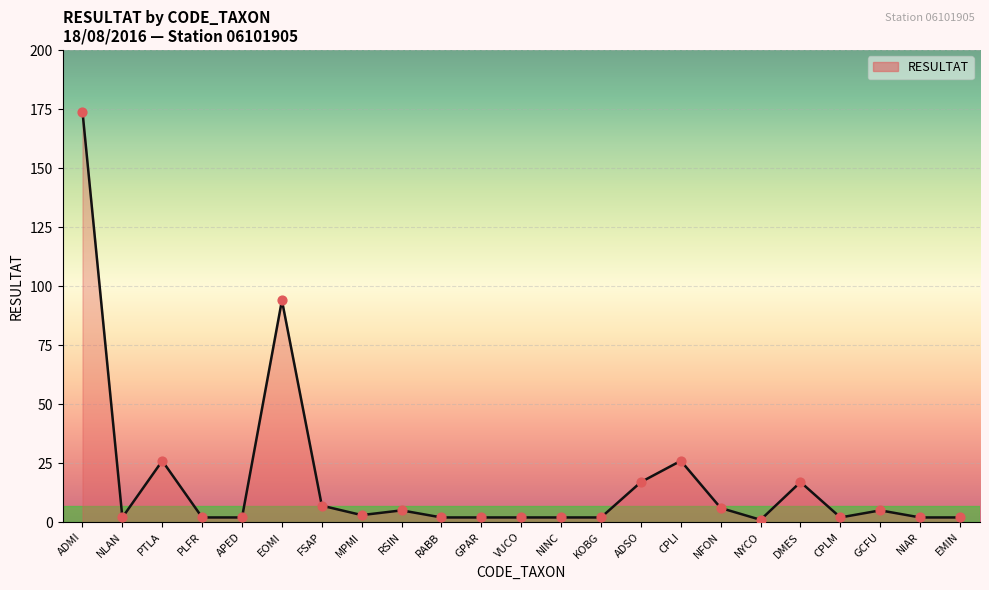

What is the change in value from MPMI to NINC?

-1